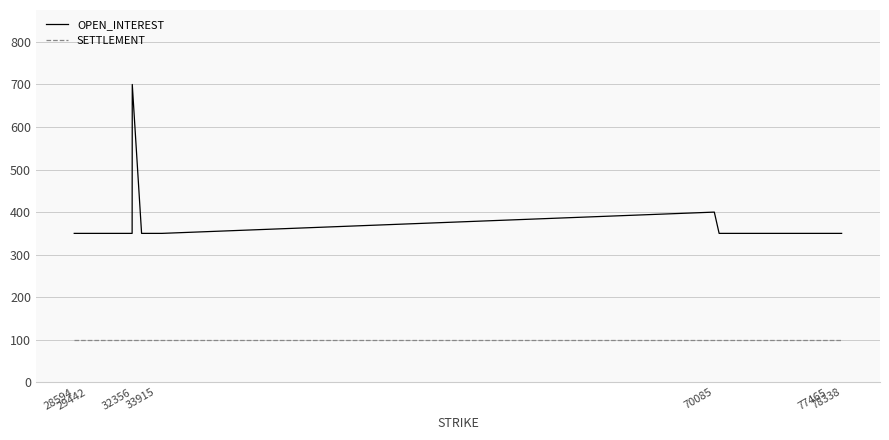

What is the difference between the maximum and minimum values in the OPEN_INTEREST series?

350